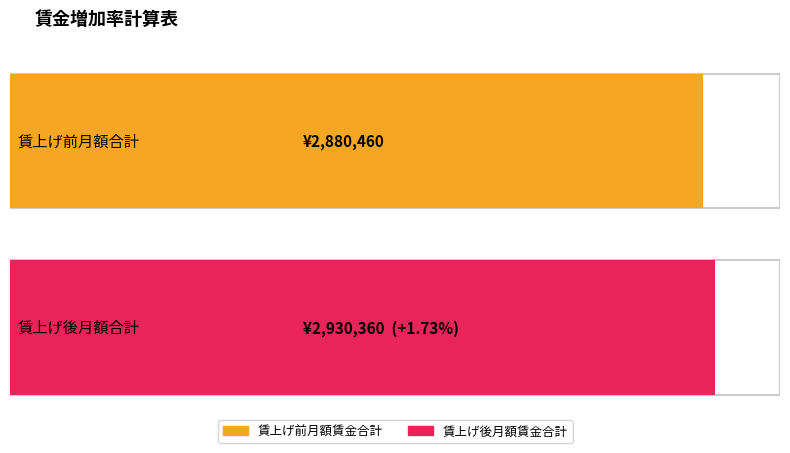

Which series has the largest total across all categories?

賃上げ後月額賃金